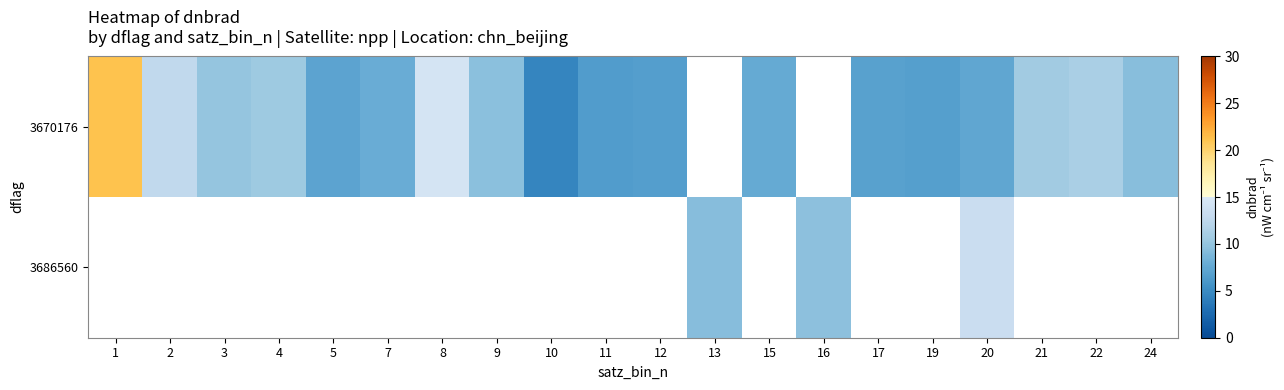

Between 3 and 15, which series saw the biggest shift?

3670176